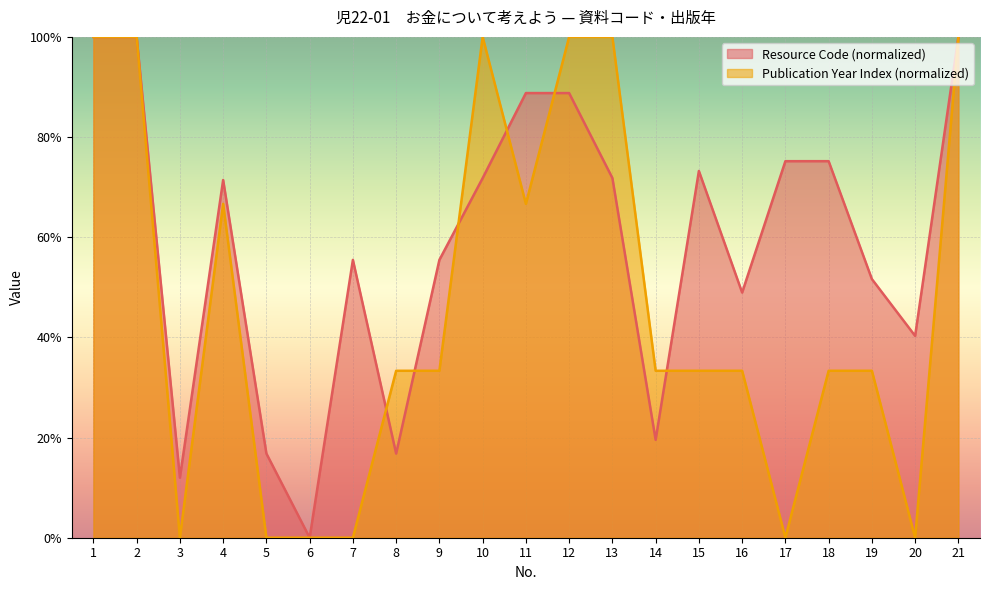

How many lines are shown in the chart?

2